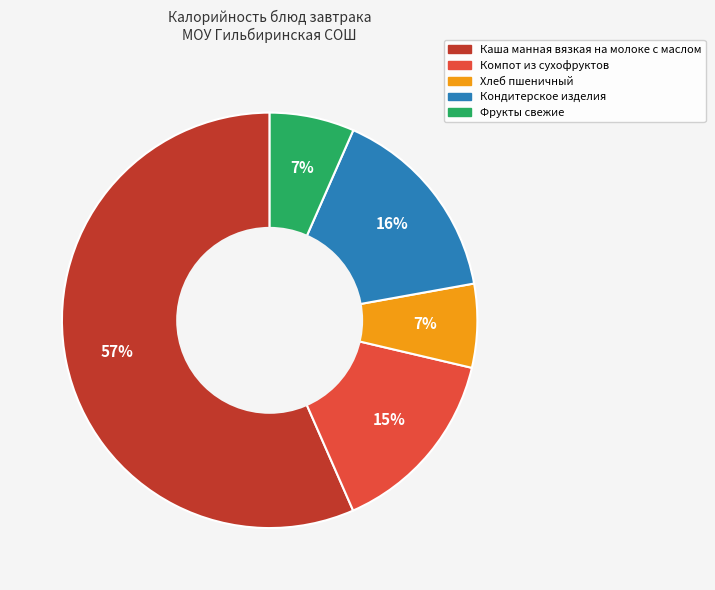

Combined, do Компот из сухофруктов and Кондитерское изделия account for over 50%?

No